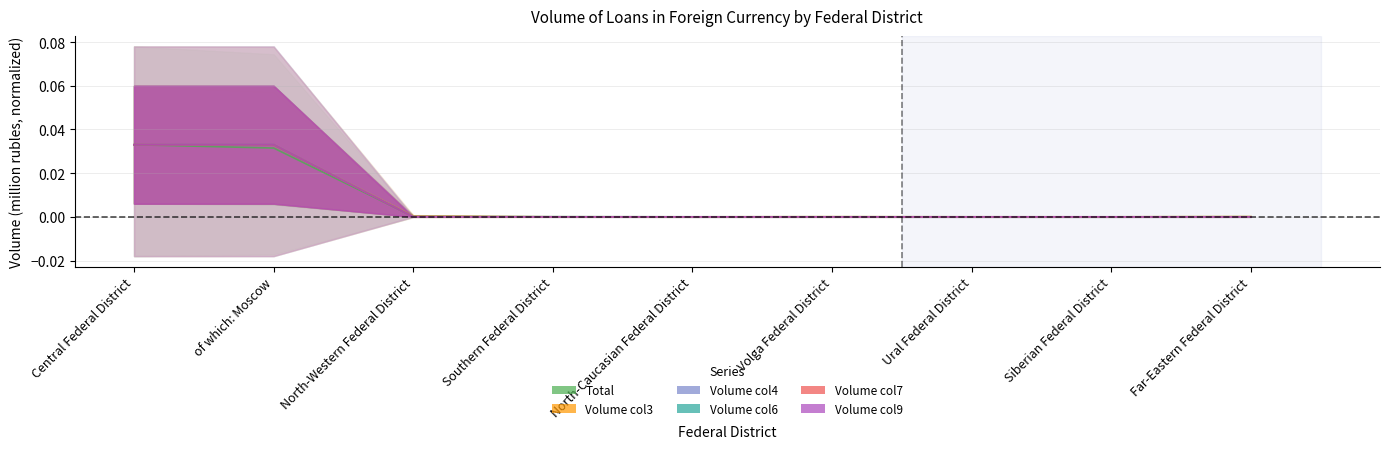

What is the sum of all Volume col7 values?

0.1